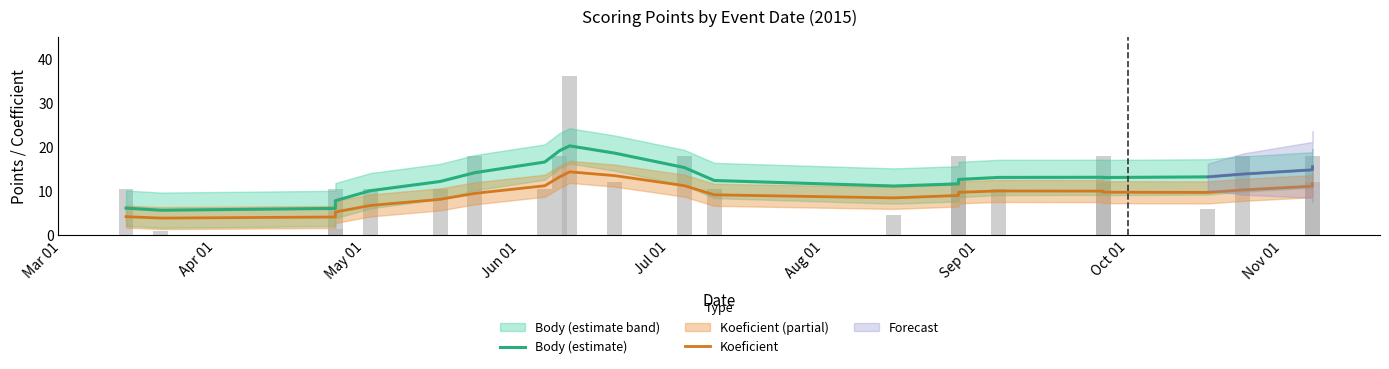

What is the difference between the maximum and minimum values in the Body (estimate) series?

14.6